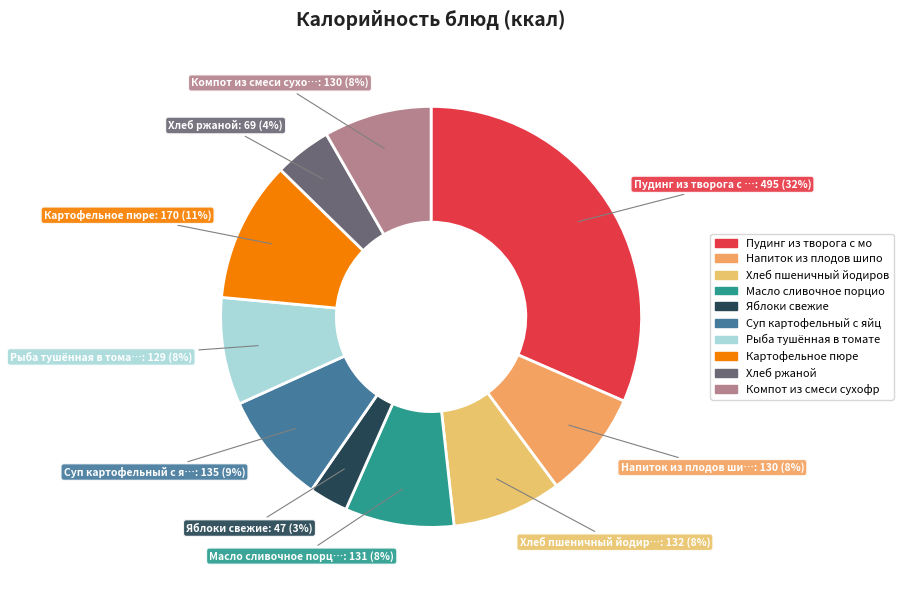

Count the number of slices in the pie.

10